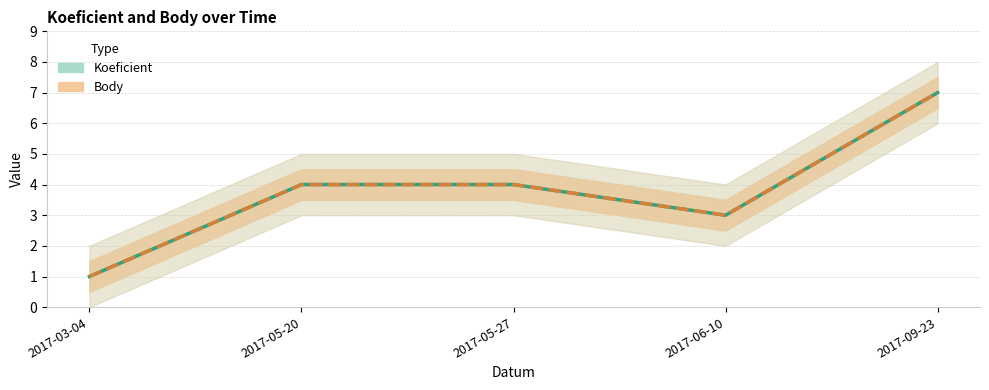

What is the sum of the Body values at 2017-05-27 and 2017-03-04?

5